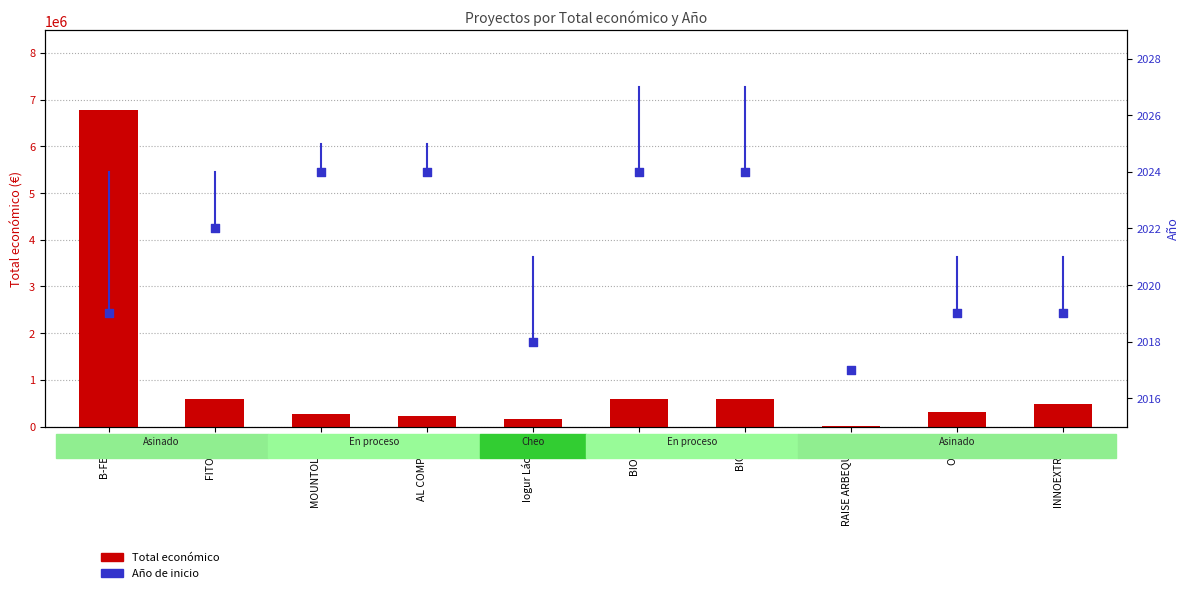

Which series has the largest total across all categories?

Total económico